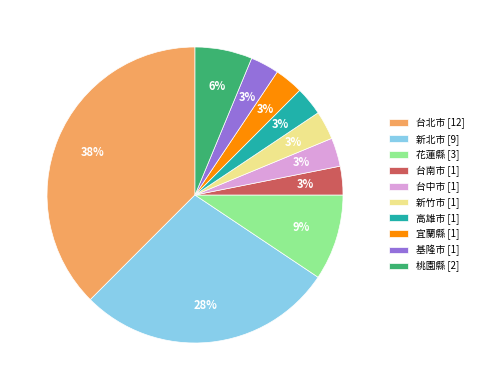

True or false: 桃園縣 accounts for 6% of the total.

True